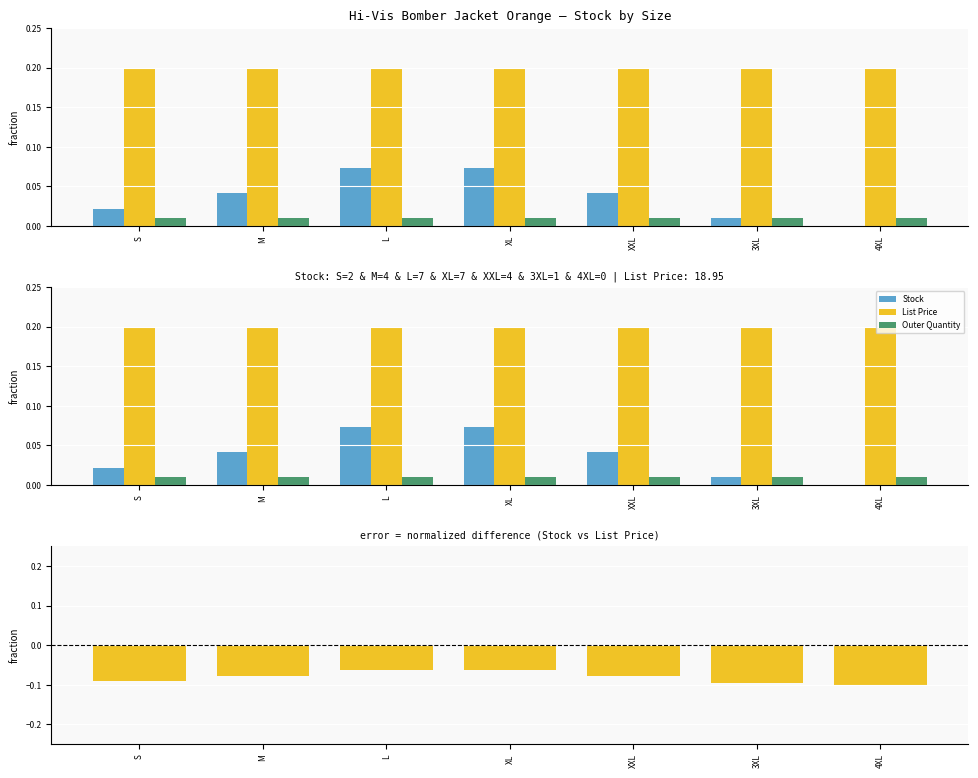

The value of Stock at M is 0.0. True or false?

False